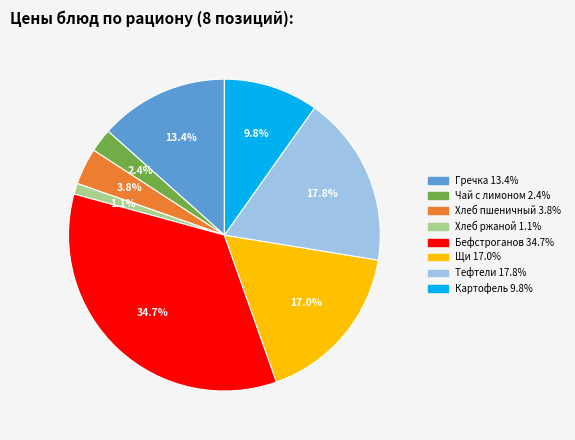

How many slices are in this pie chart?

8